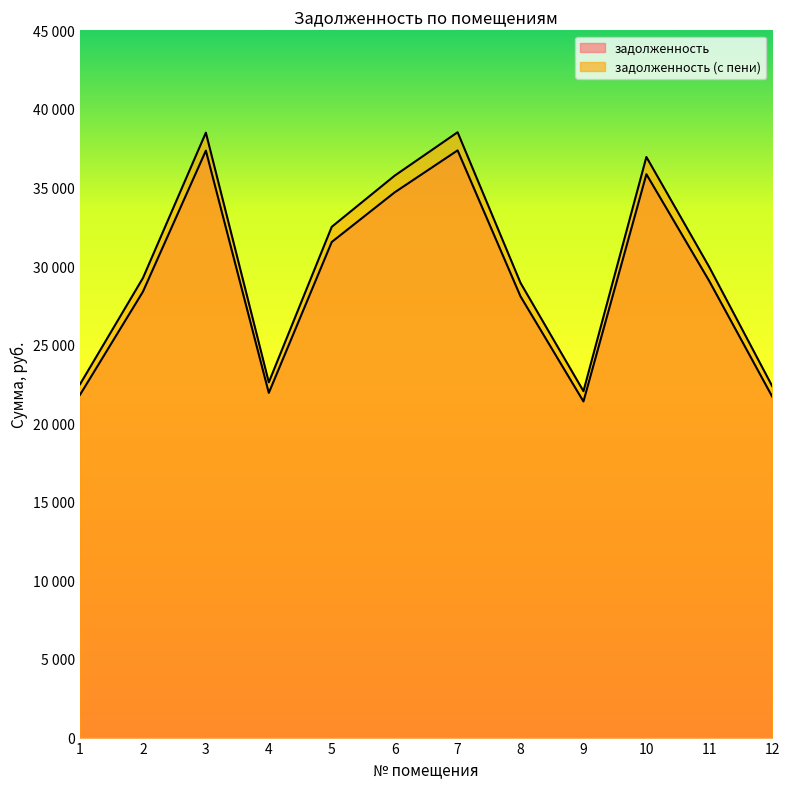

Where is the first local maximum for задолженность?

3